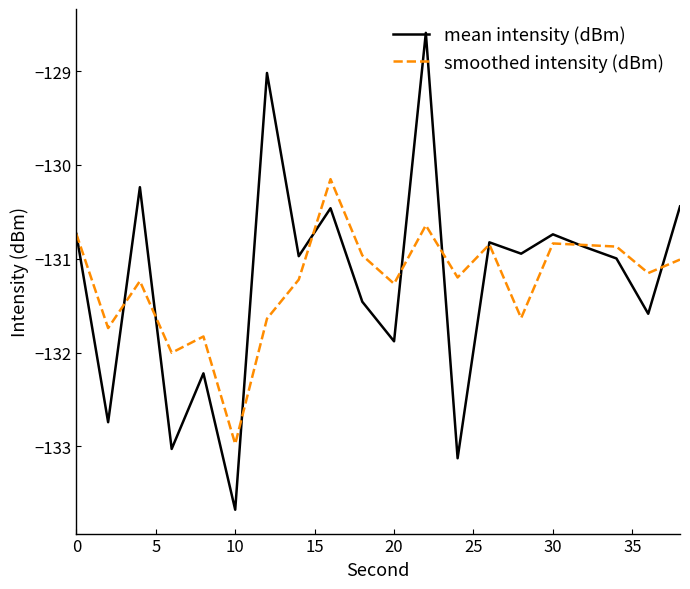

Which series has the largest range (max minus min)?

mean intensity (dBm)